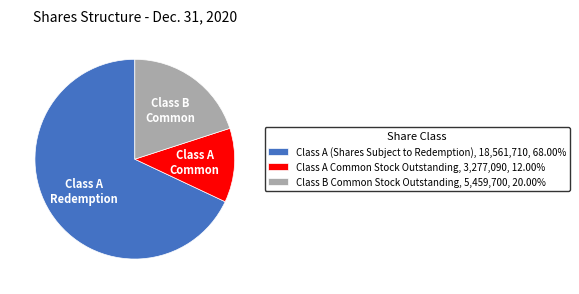

What is the ratio of the value at Class A Common Stock Outstanding to the value at Class B Common Stock Outstanding?

0.6